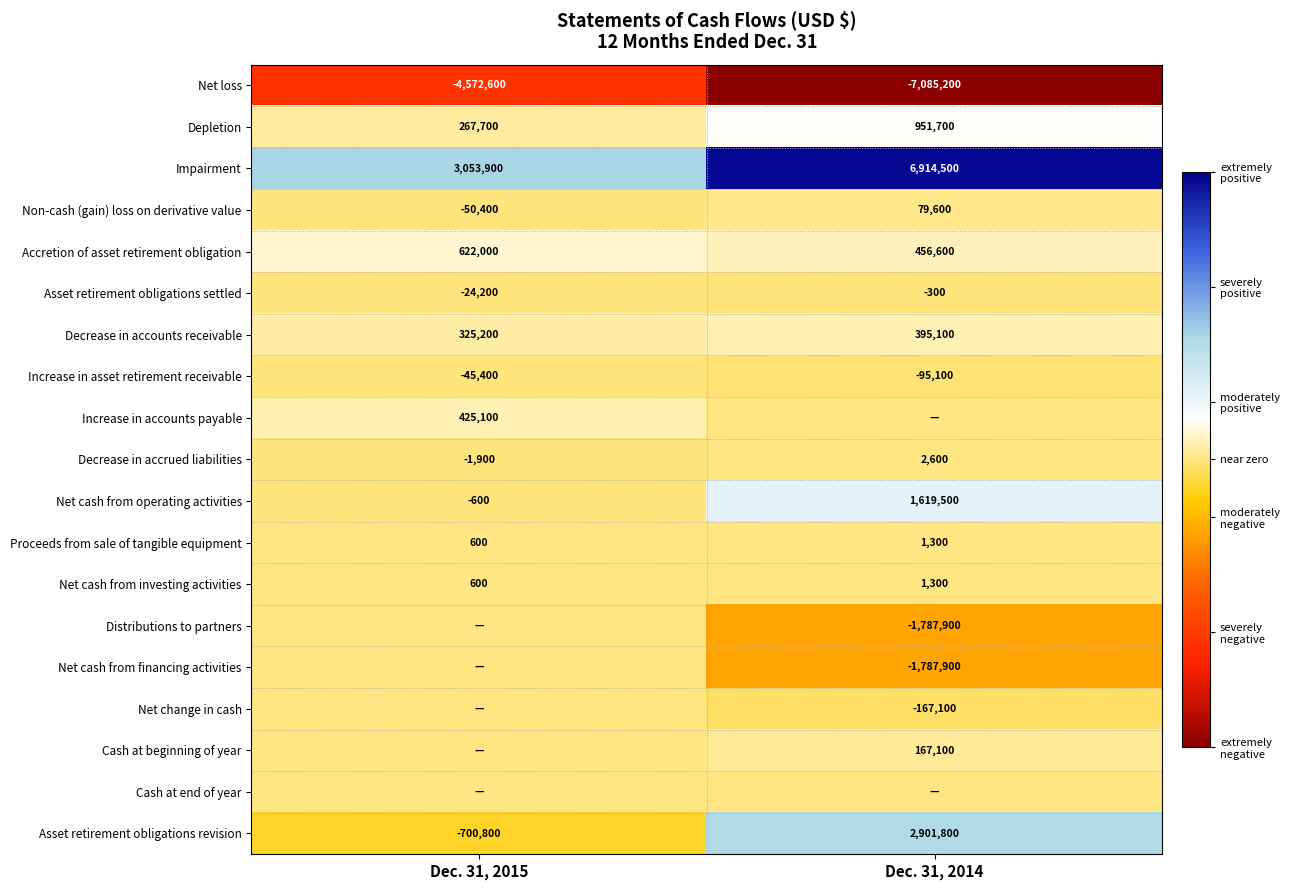

Which category has the highest value across all series?

Dec. 31, 2014